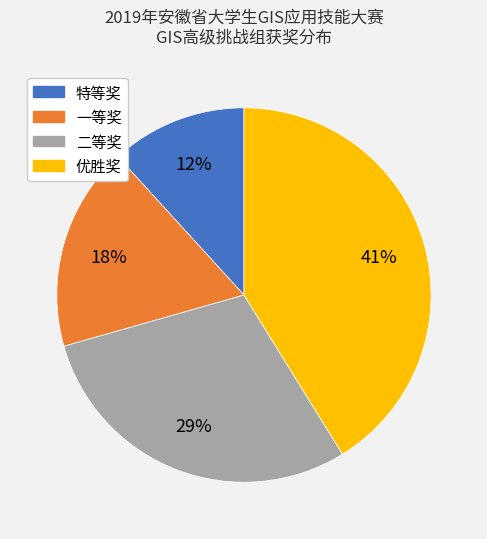

To the nearest percent, what is the difference between the largest and smallest slice percentages?

29%